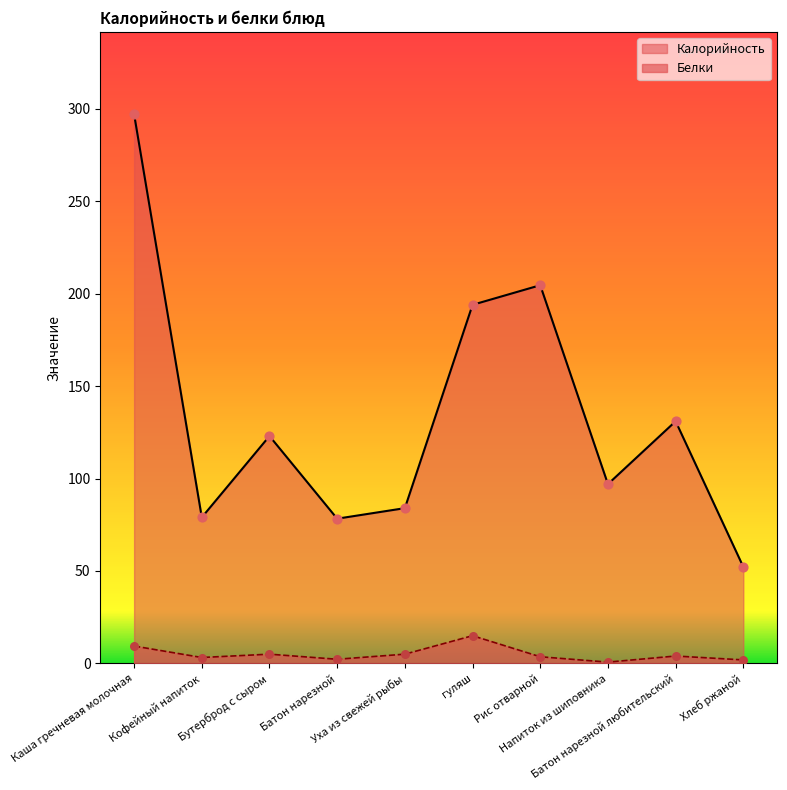

What is the total value across all series at Уха из свежей рыбы?

89.0